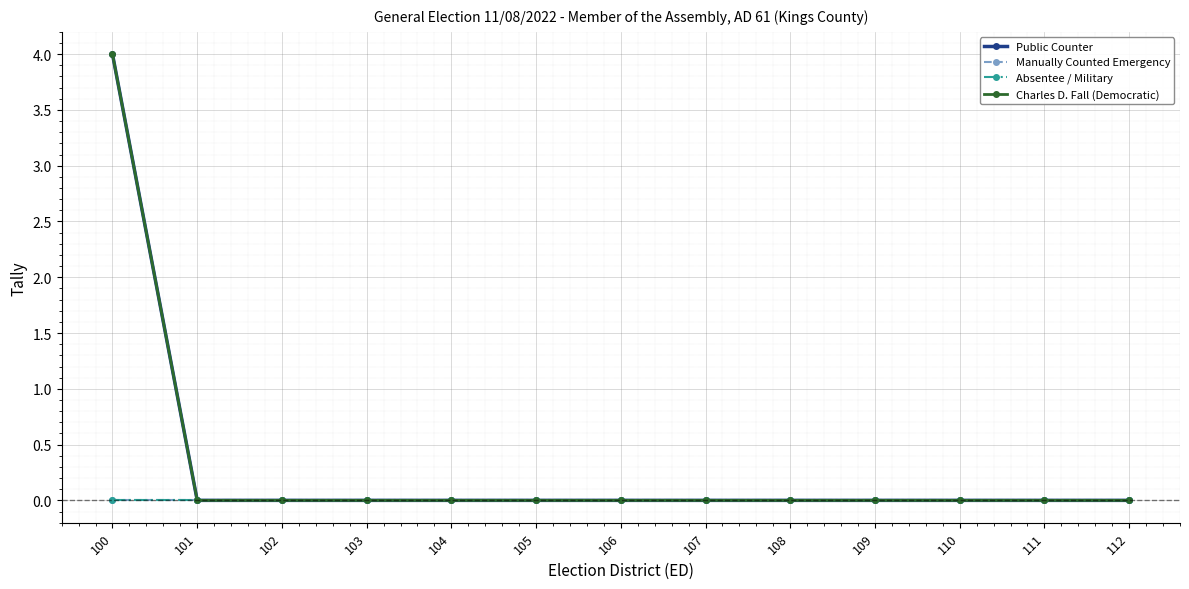

Is this an area chart (filled region under the line)?

No